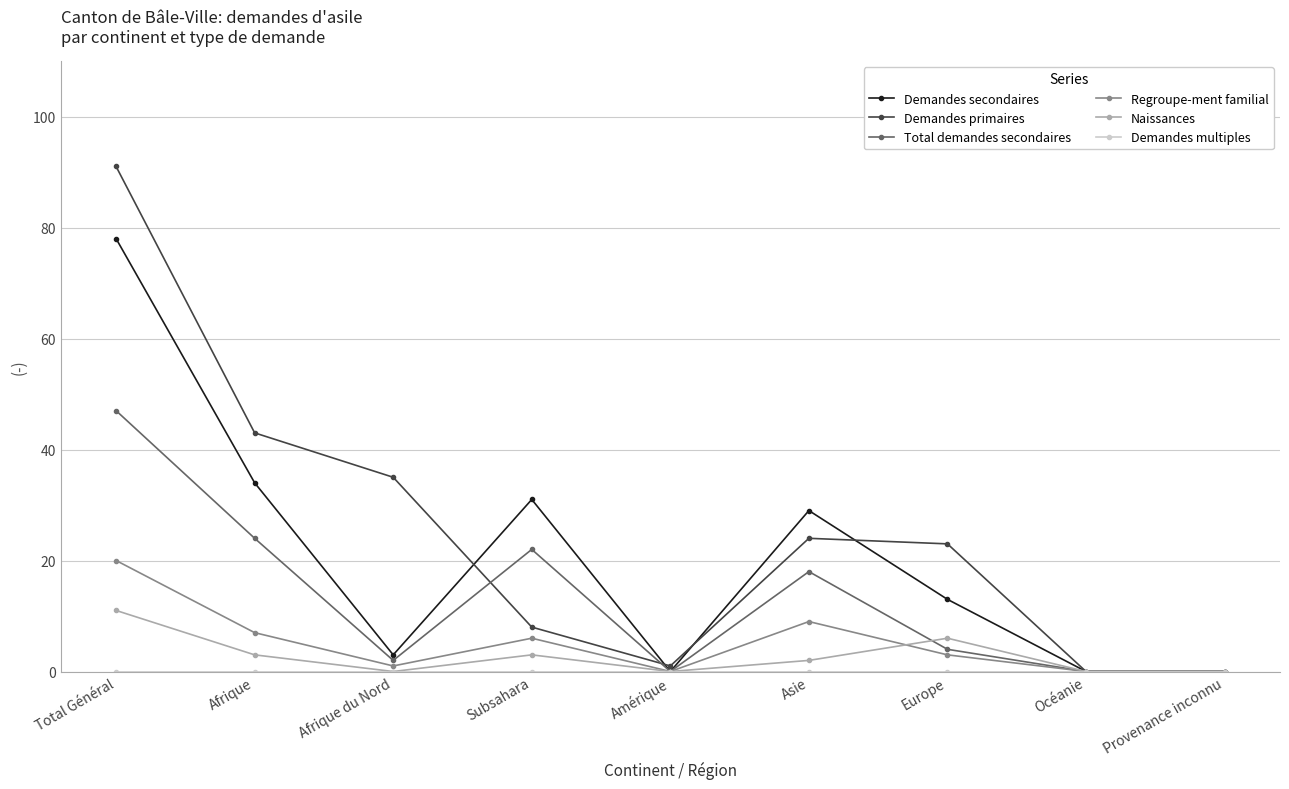

How many values in the Demandes secondaires series are below 13?

4